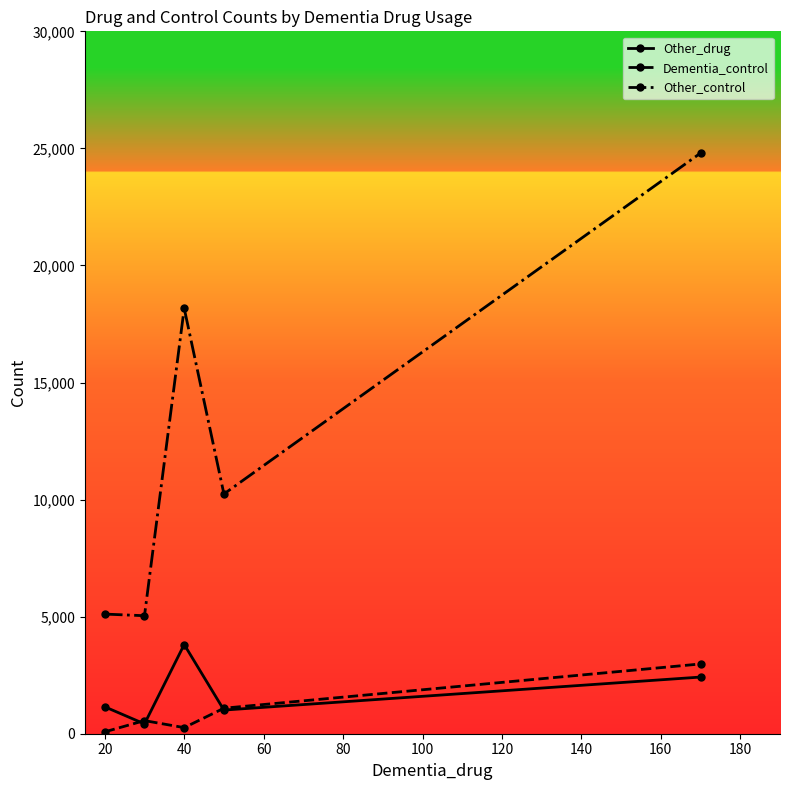

Which series has the largest range (max minus min)?

Other_control